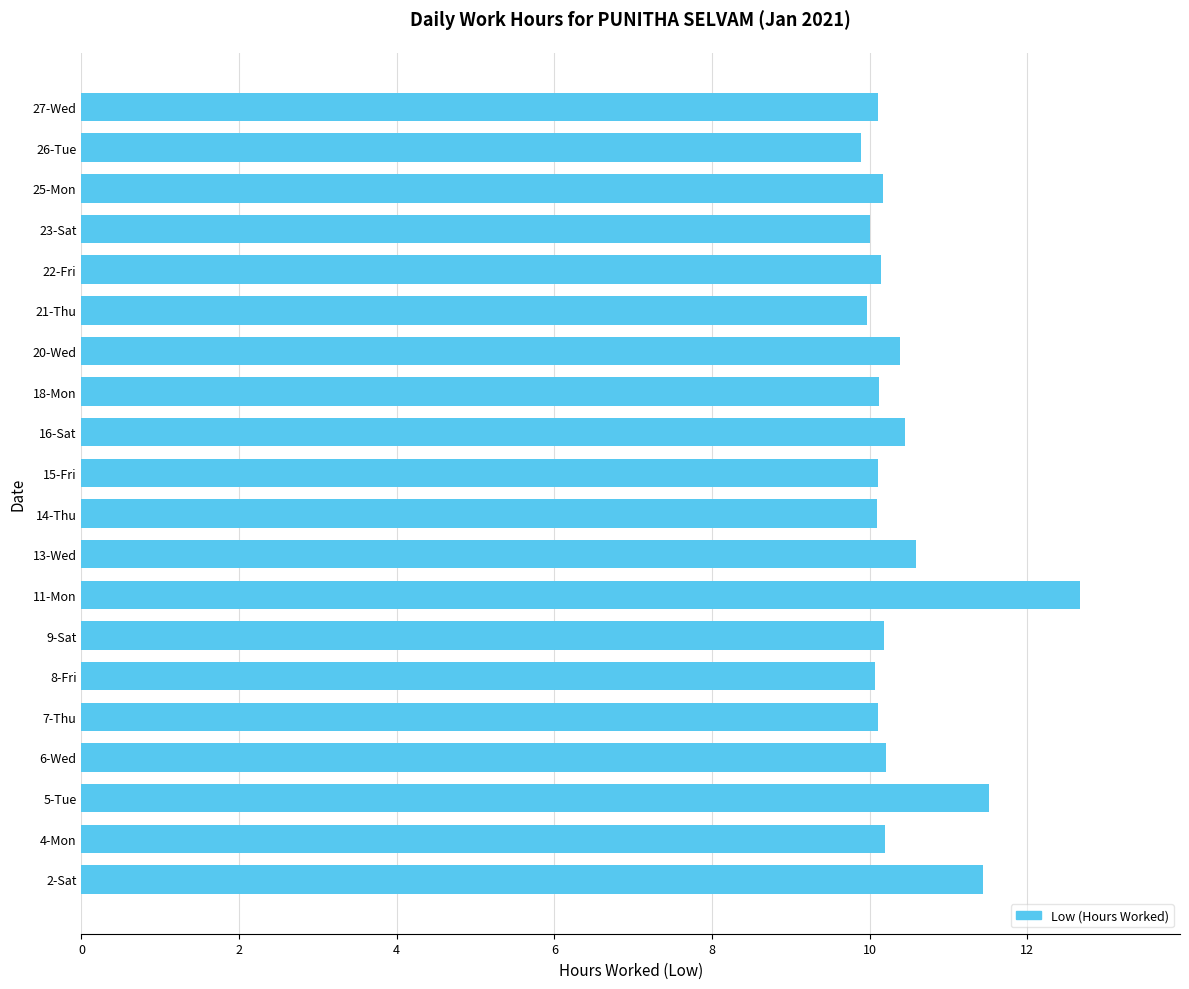

Does the chart contain any negative values?

No